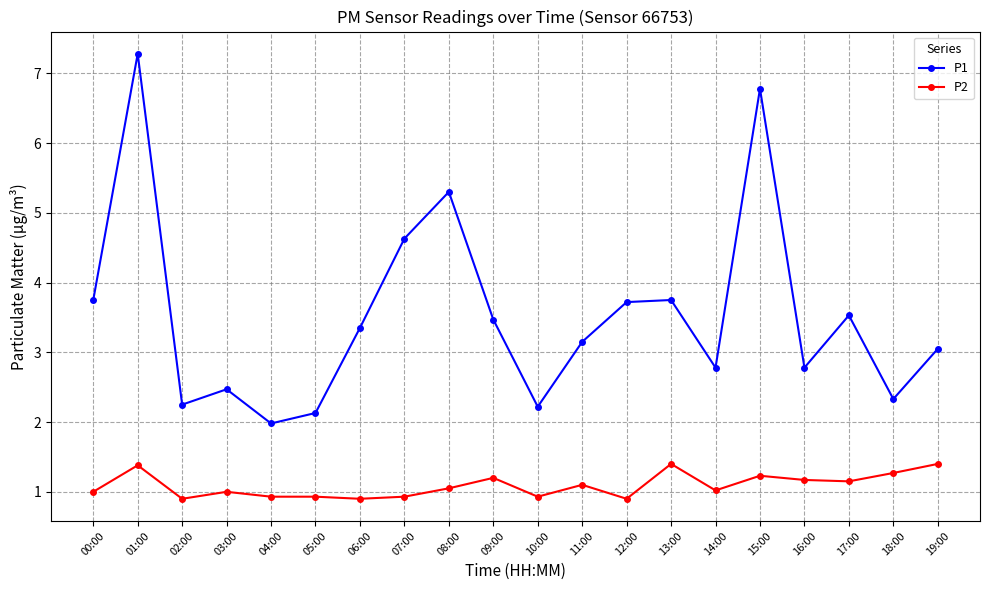

Which series has the largest total across all categories?

P1